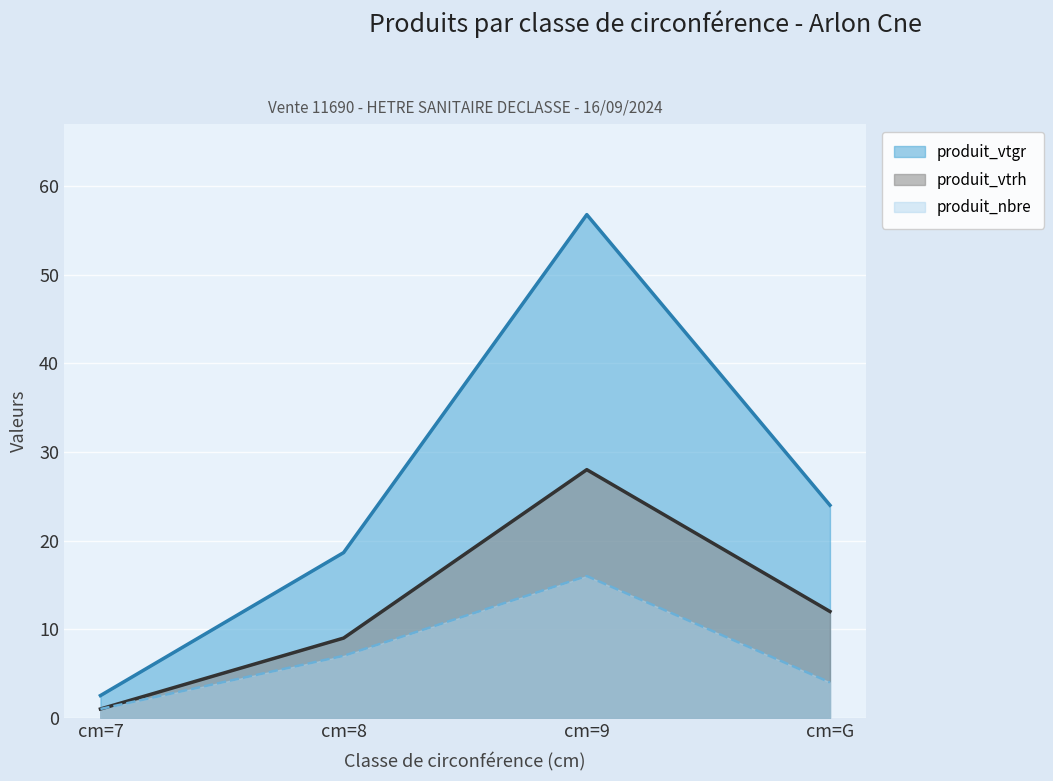

True or false: produit_nbre and produit_vtrh cross at least once.

False